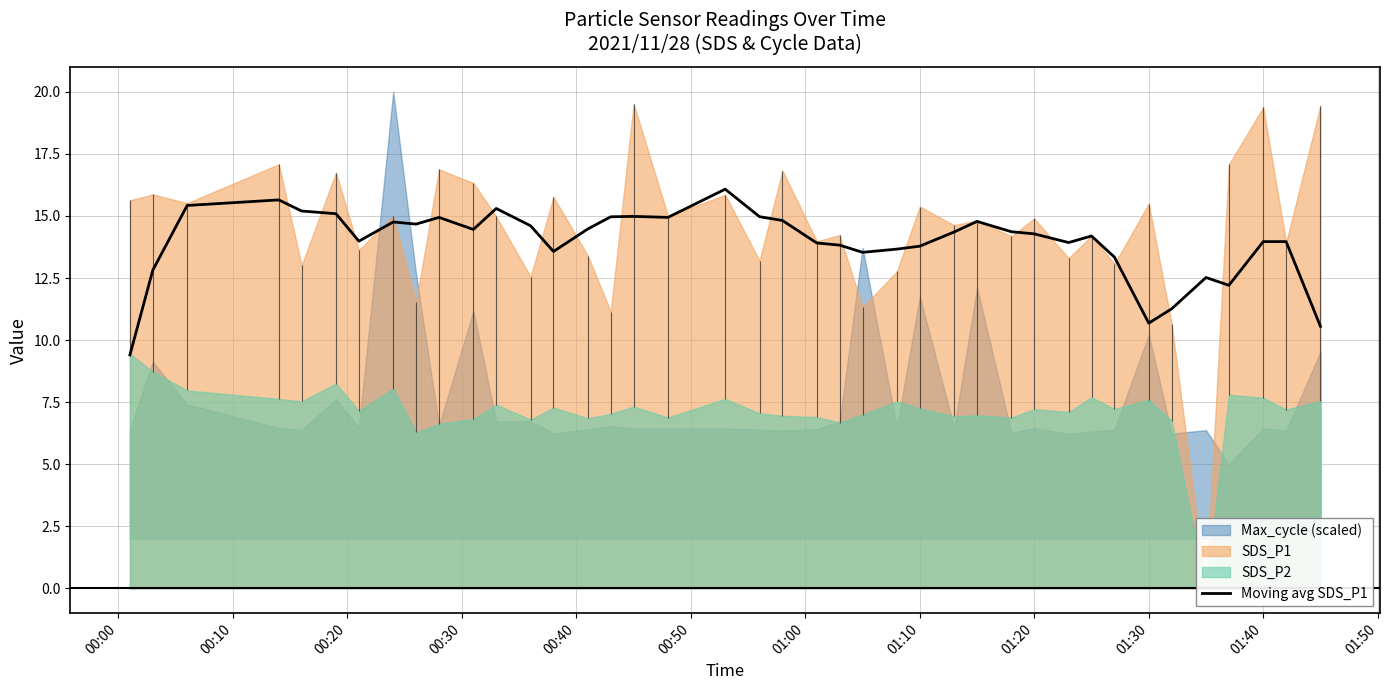

What is the lowest value of the Moving avg SDS_P1 series?

9.4